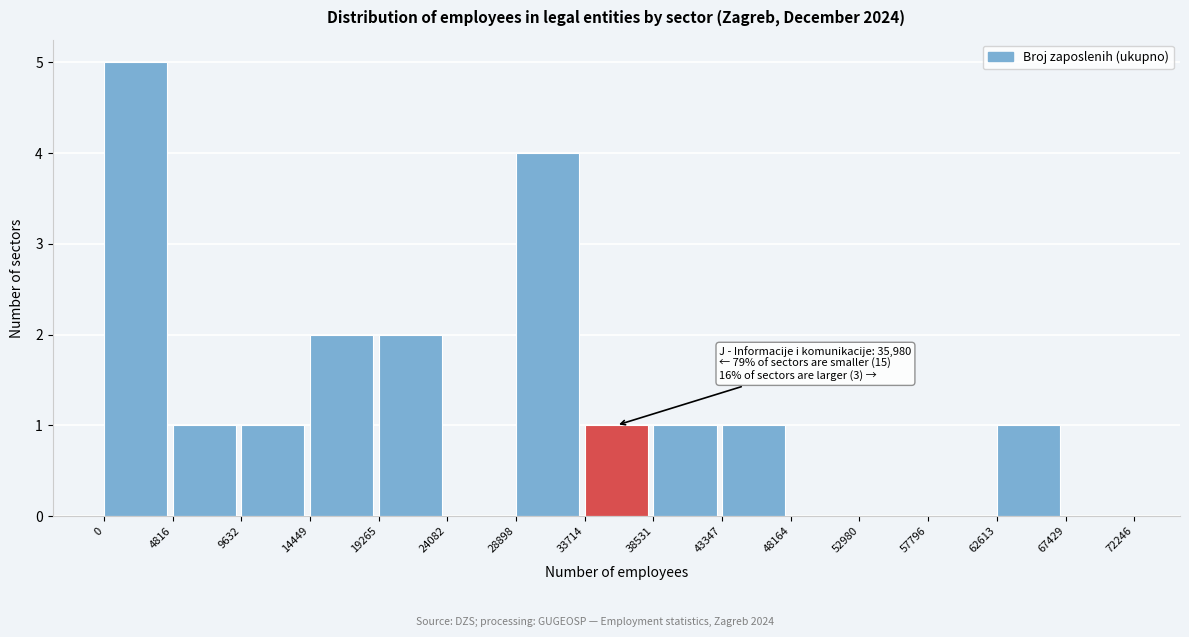

Over which range of the x-axis is the bar tallest?

0 to 4816